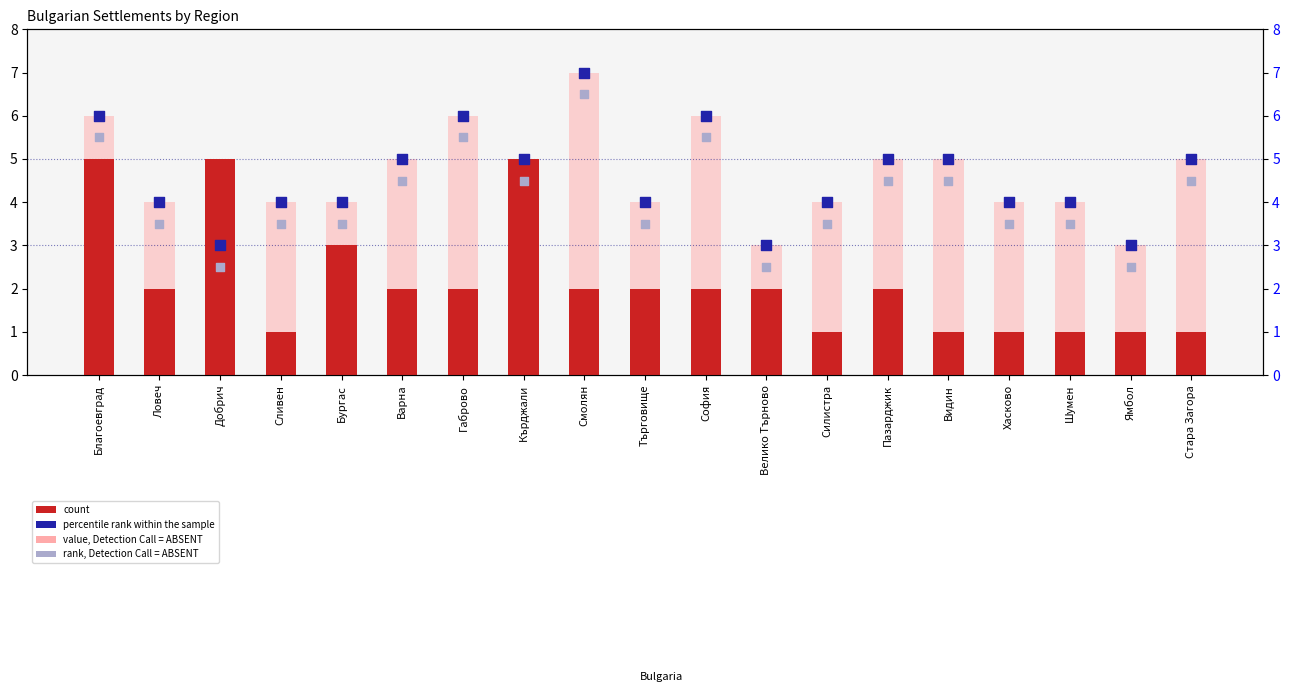

Which series has the largest Y range (max minus min)?

count